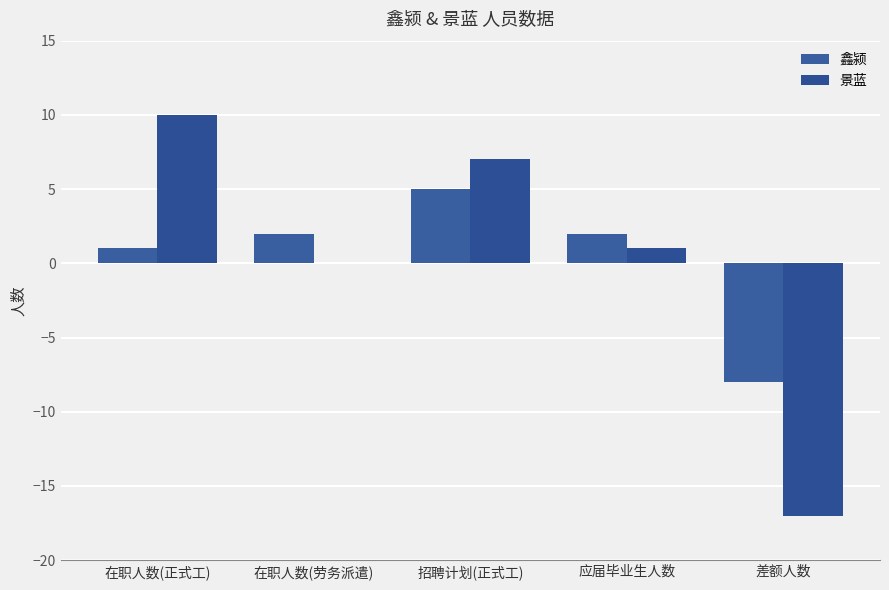

Reading right to left, what are all the values shown in this chart?

鑫颍: -8	2	5	2	1
景蓝: -17	1	7	0	10